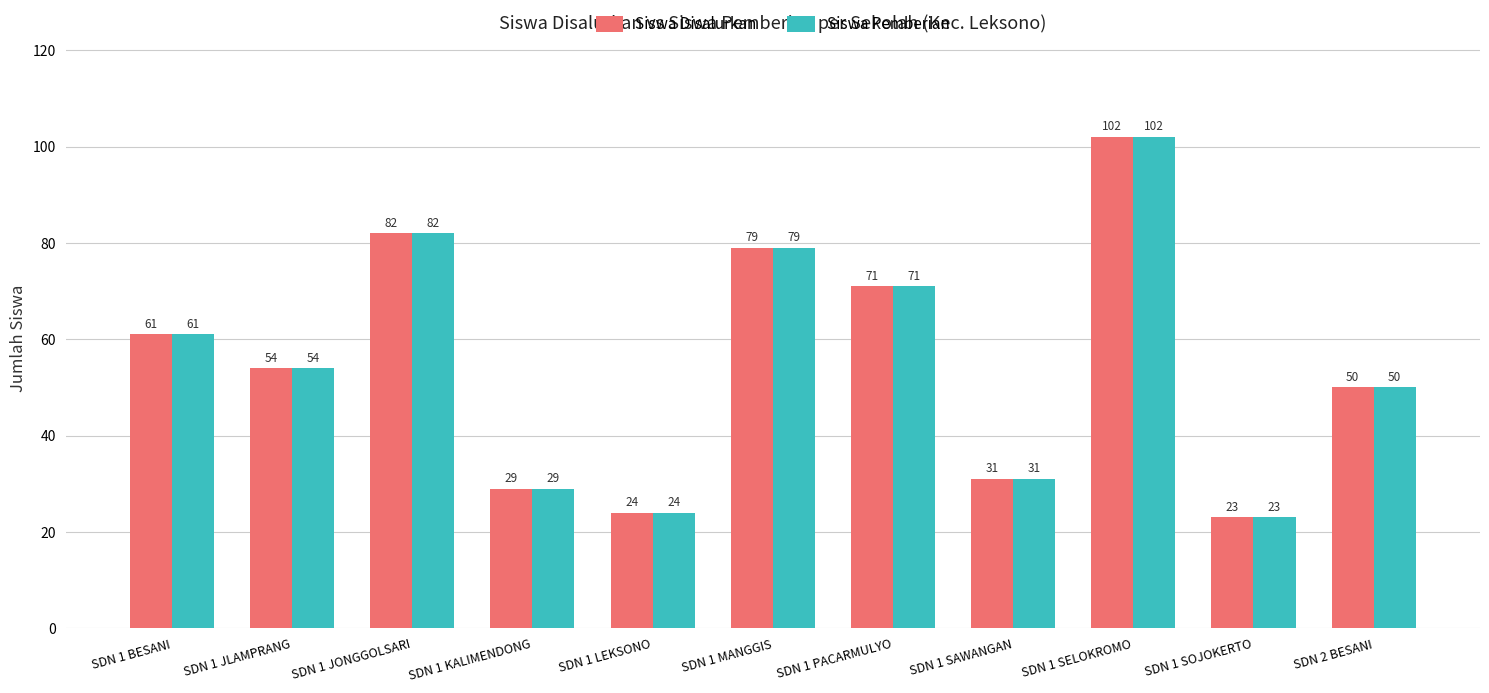

Where is Siswa Pemberian nearest to the value 62?

SDN 1 BESANI